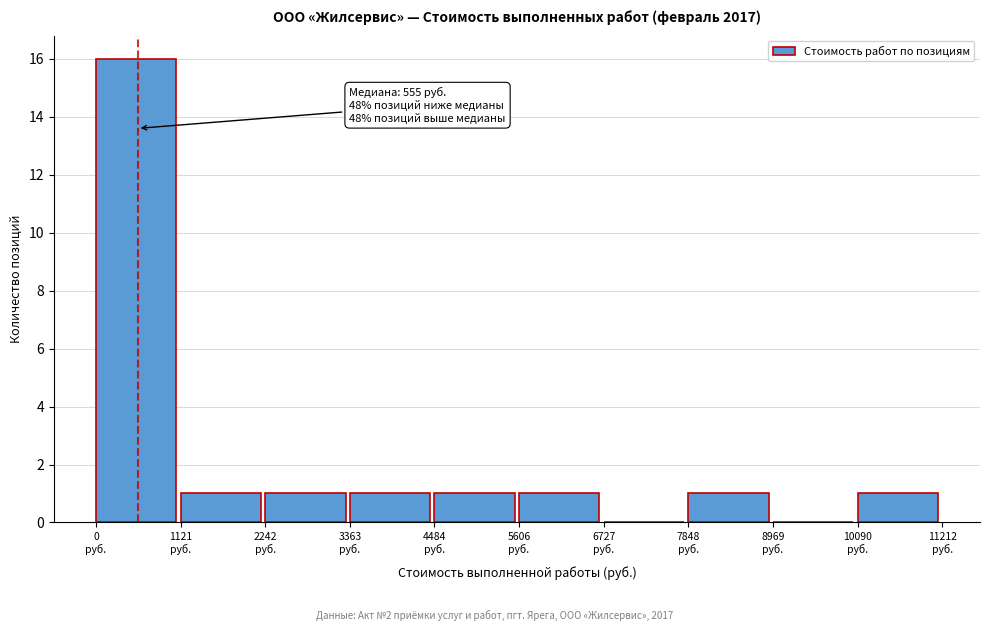

Over which range of the x-axis is the bar tallest?

0 to 1200